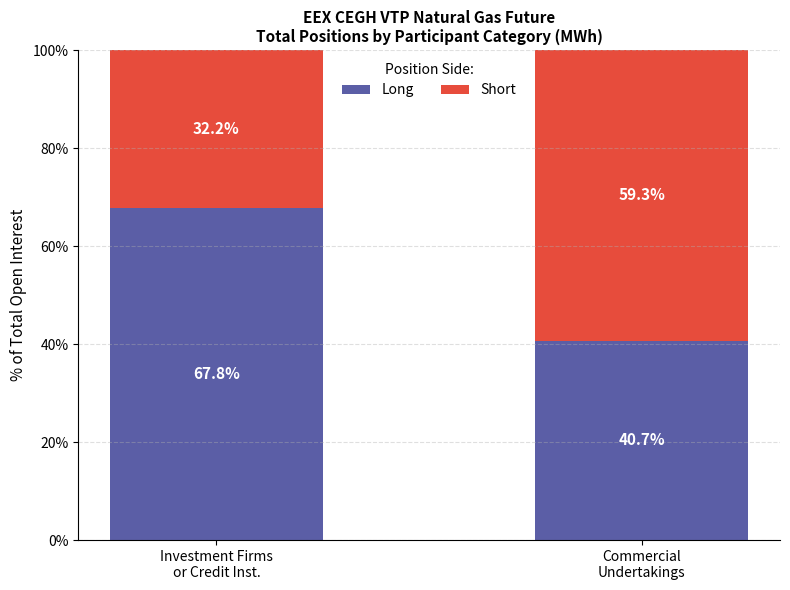

What is the average value of the Long series?

54.2